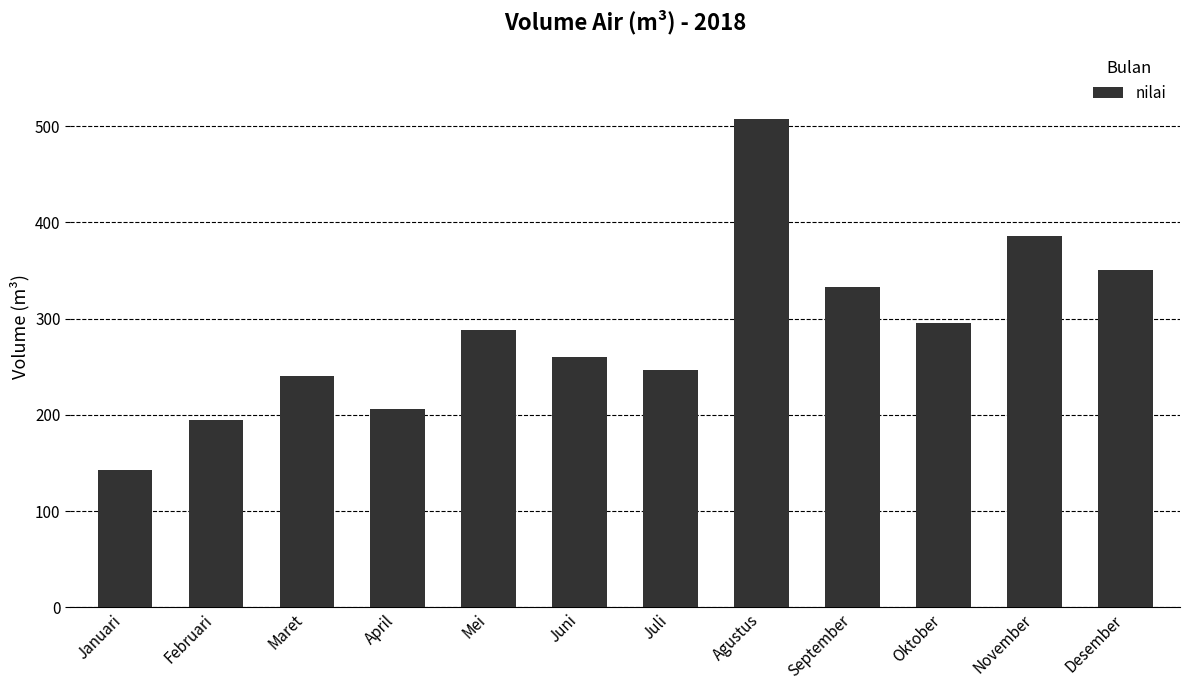

True or false: the data shows 206 at April.

True